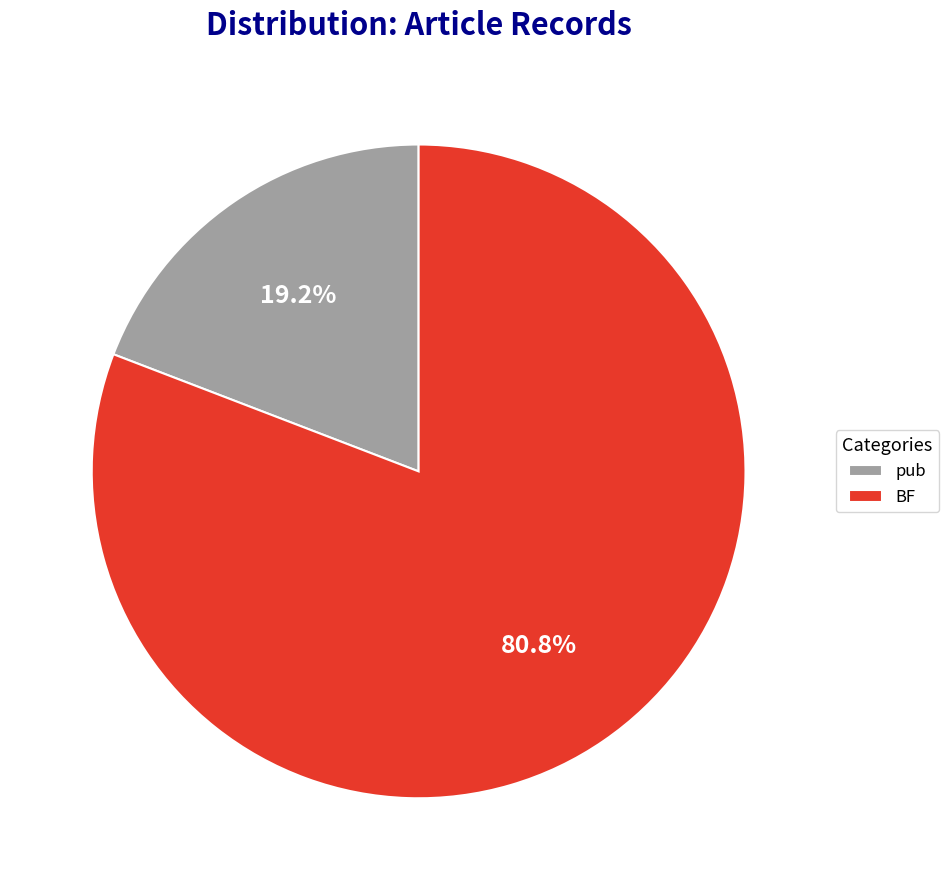

Is it true that pub is 19% of the pie?

True